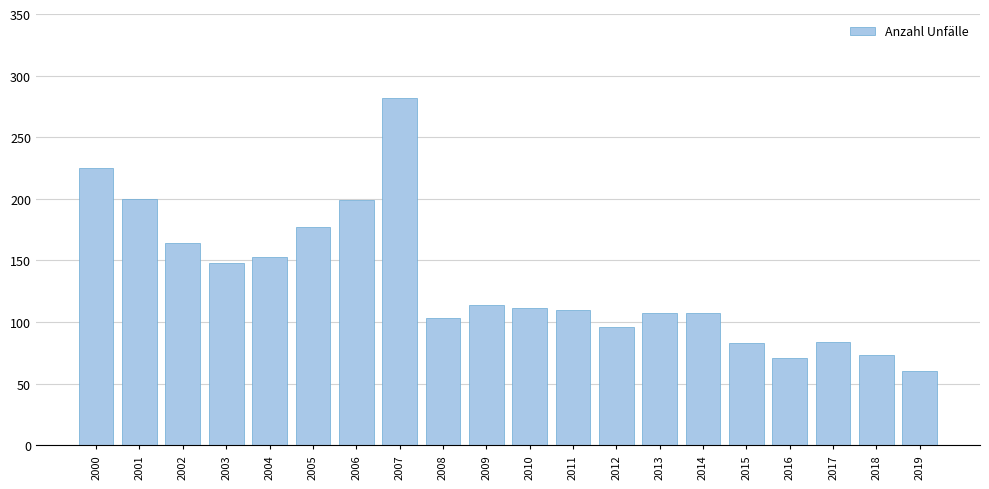

Which category has the highest value across all series?

2007